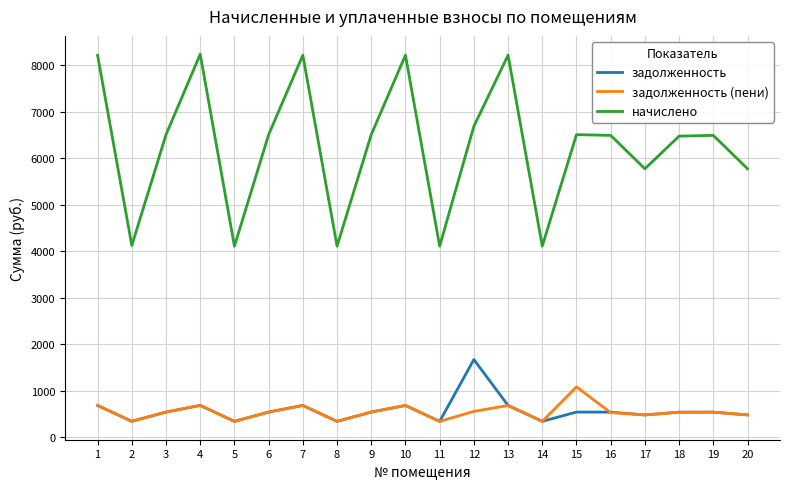

Rank the series by their maximum value, from lowest to highest.

задолженность (пени), задолженность, начислено